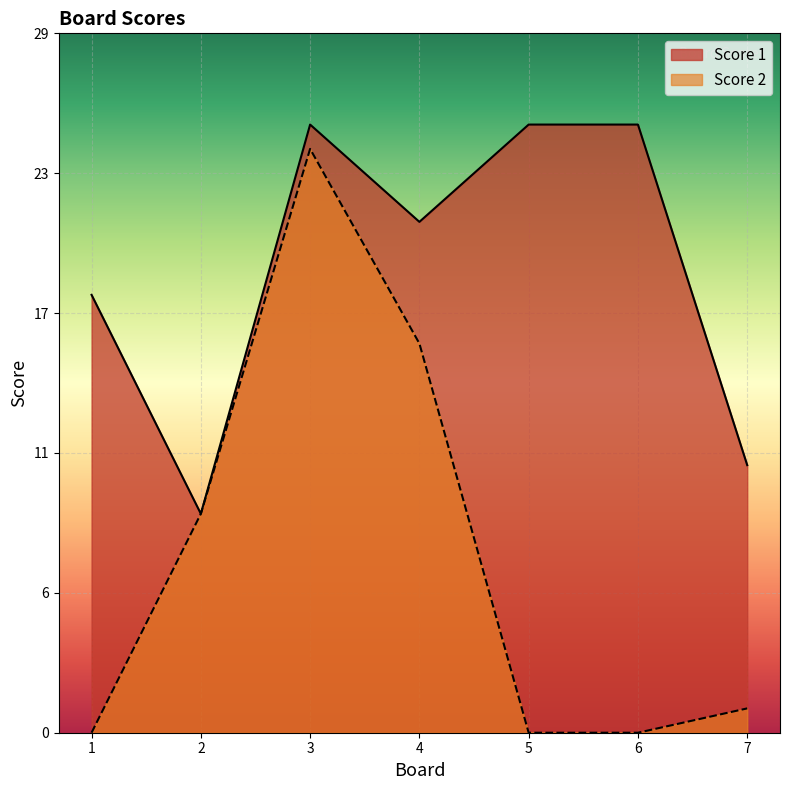

Reading left to right, extract all data points from this chart.

Score 1: 18	9	25	21	25	25	11
Score 2: 0	9	24	16	0	0	1